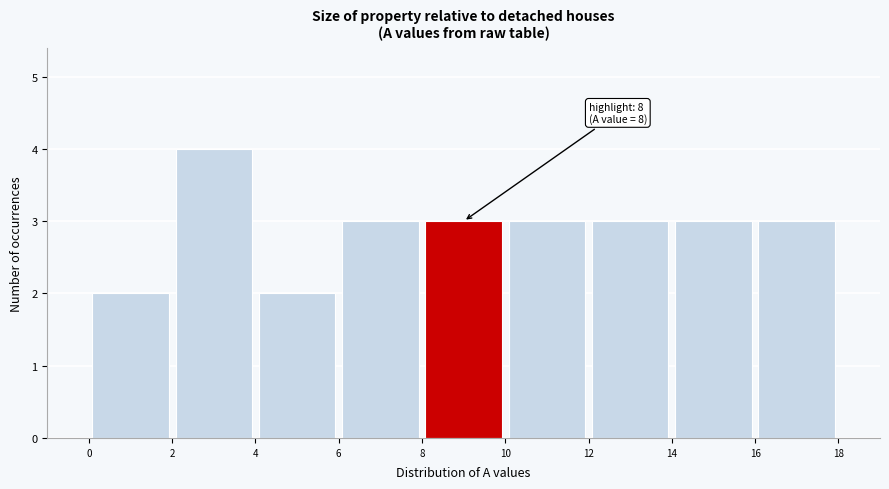

Over which range of the x-axis is the bar tallest?

2 to 4